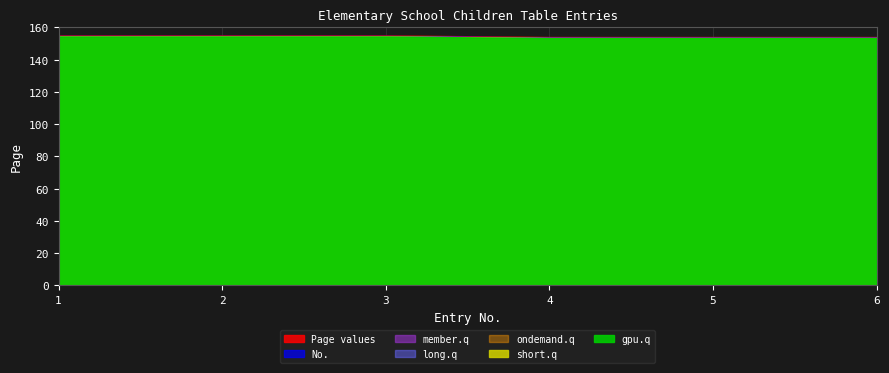

List the labels in order of value, largest first.

154, 154, 154, 155, 155, 155